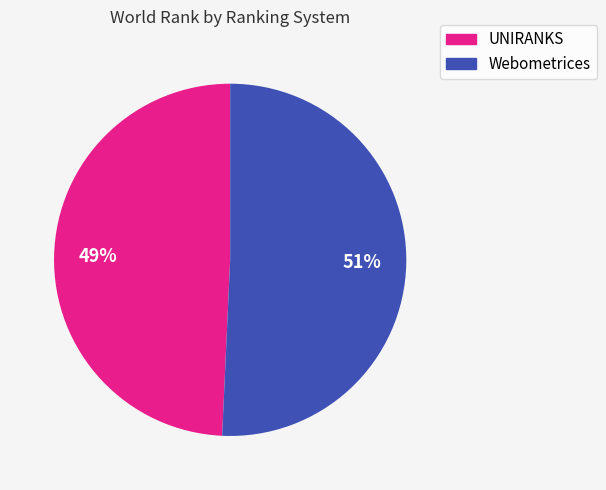

Does any single category account for the majority?

Yes